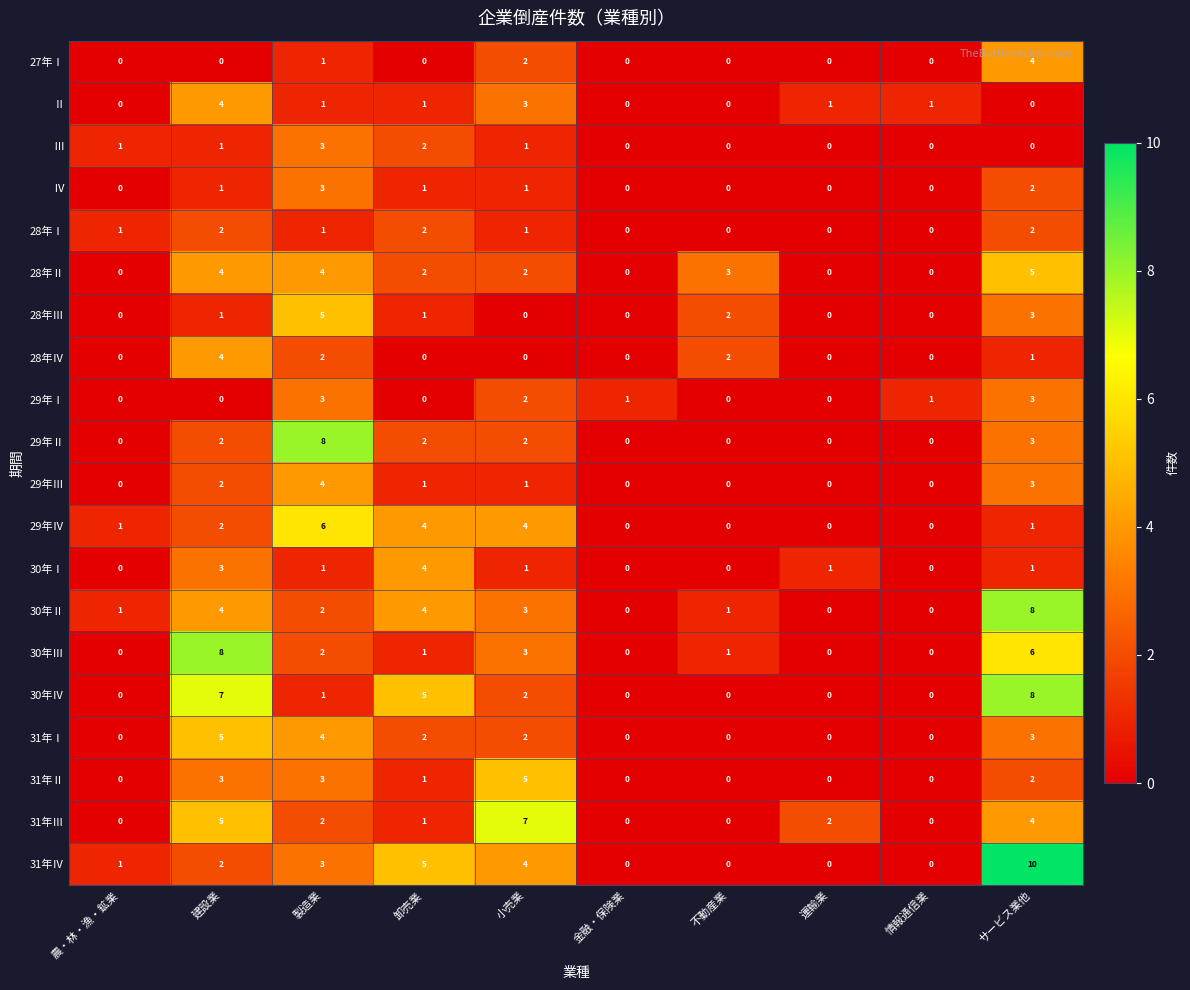

What is the difference between the maximum and minimum values in the 27年Ⅰ series?

4